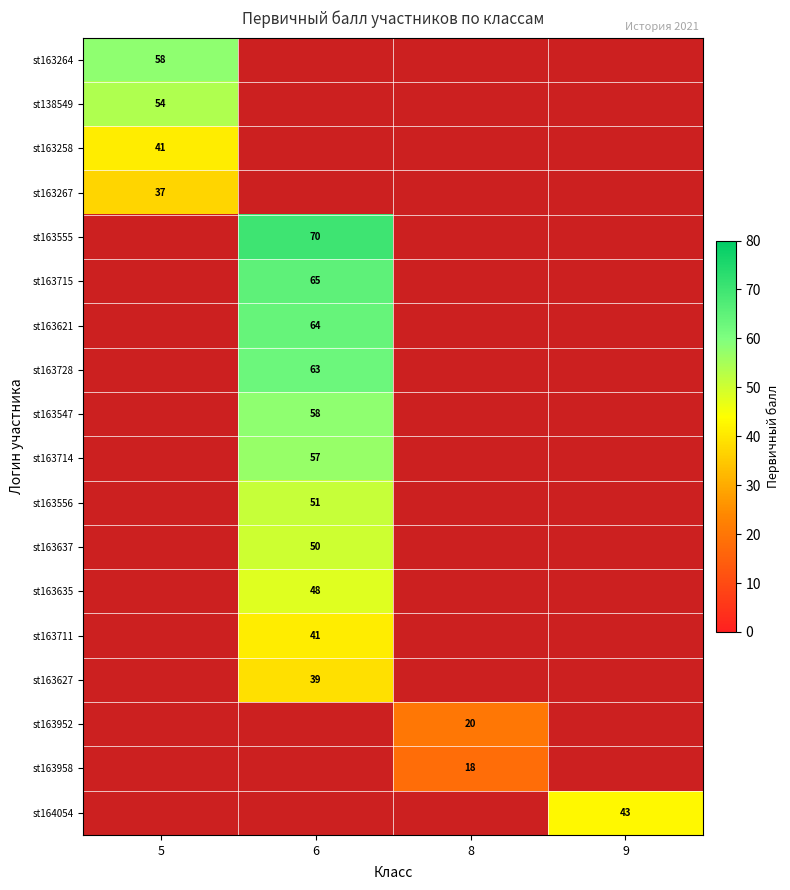

True or false: st163952 has a value of 33 at 8.

False